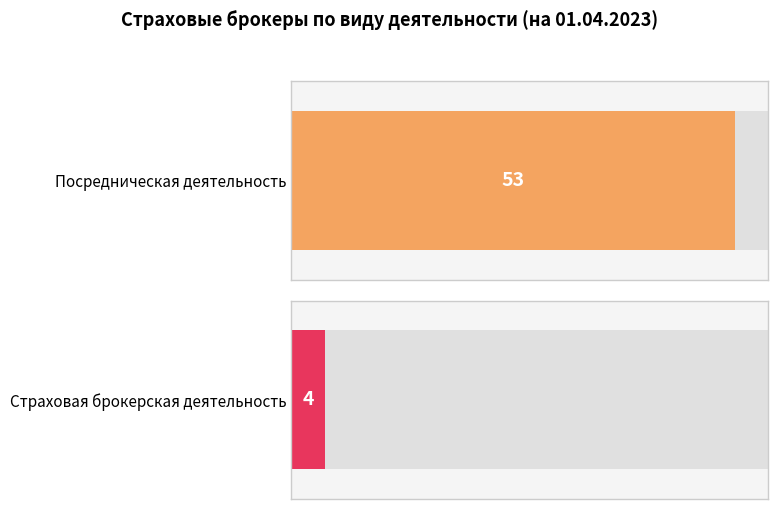

List the labels in order of value, largest first.

0, 1